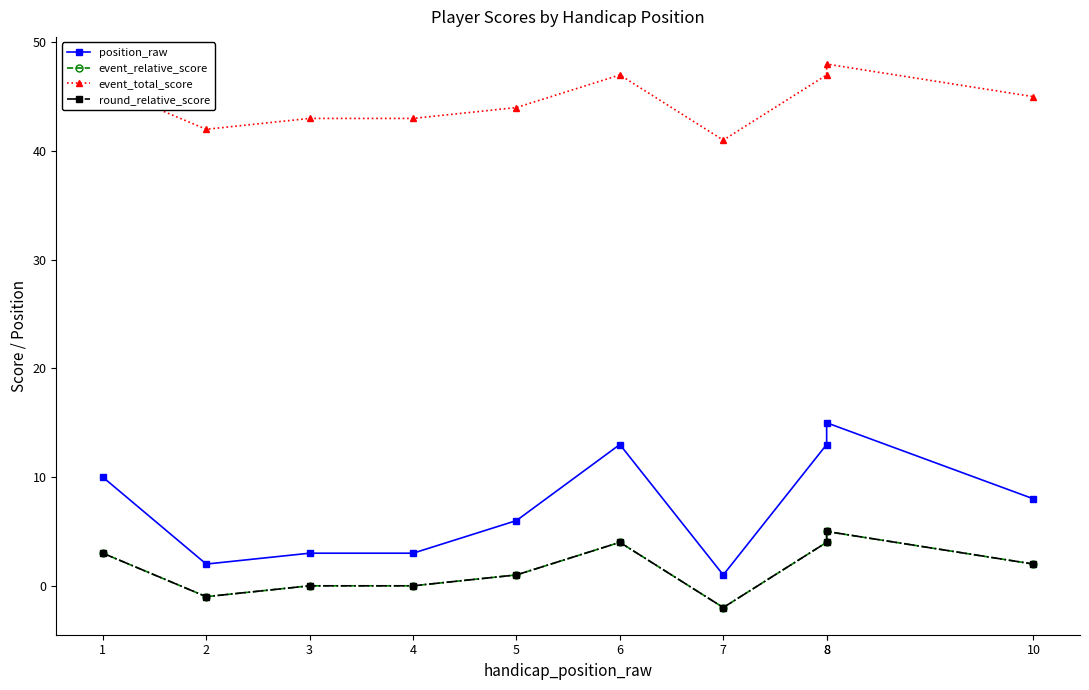

Is it true that position_raw equals 13 at 6?

True